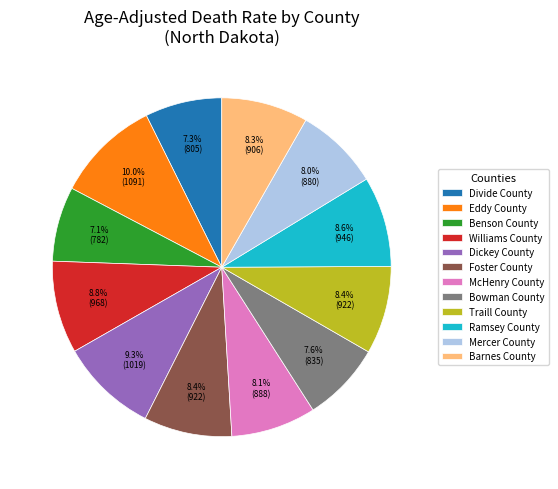

What percentage is NOT represented by Divide County?

92.7%